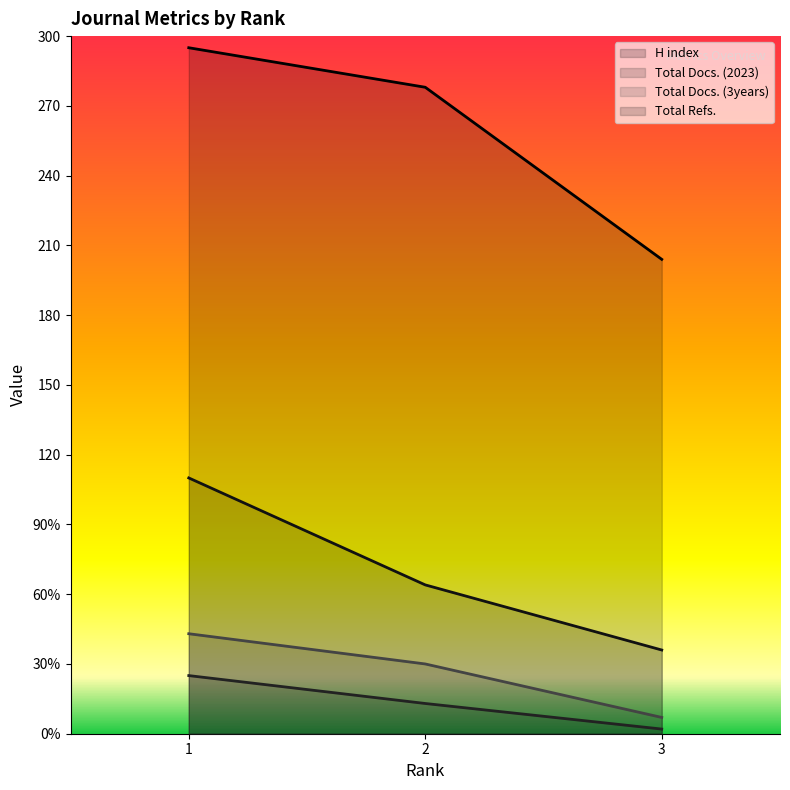

Which has a higher value, 3 or 1?

1